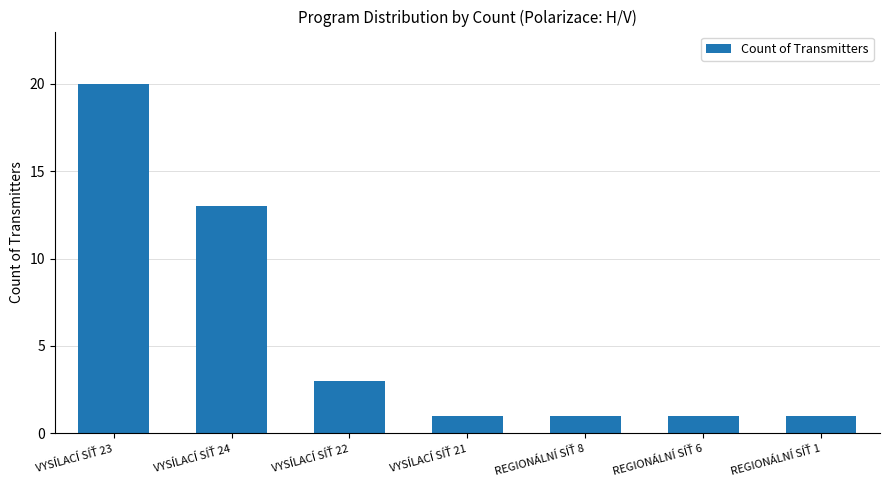

What is the value of the 5th bar from the left?

1